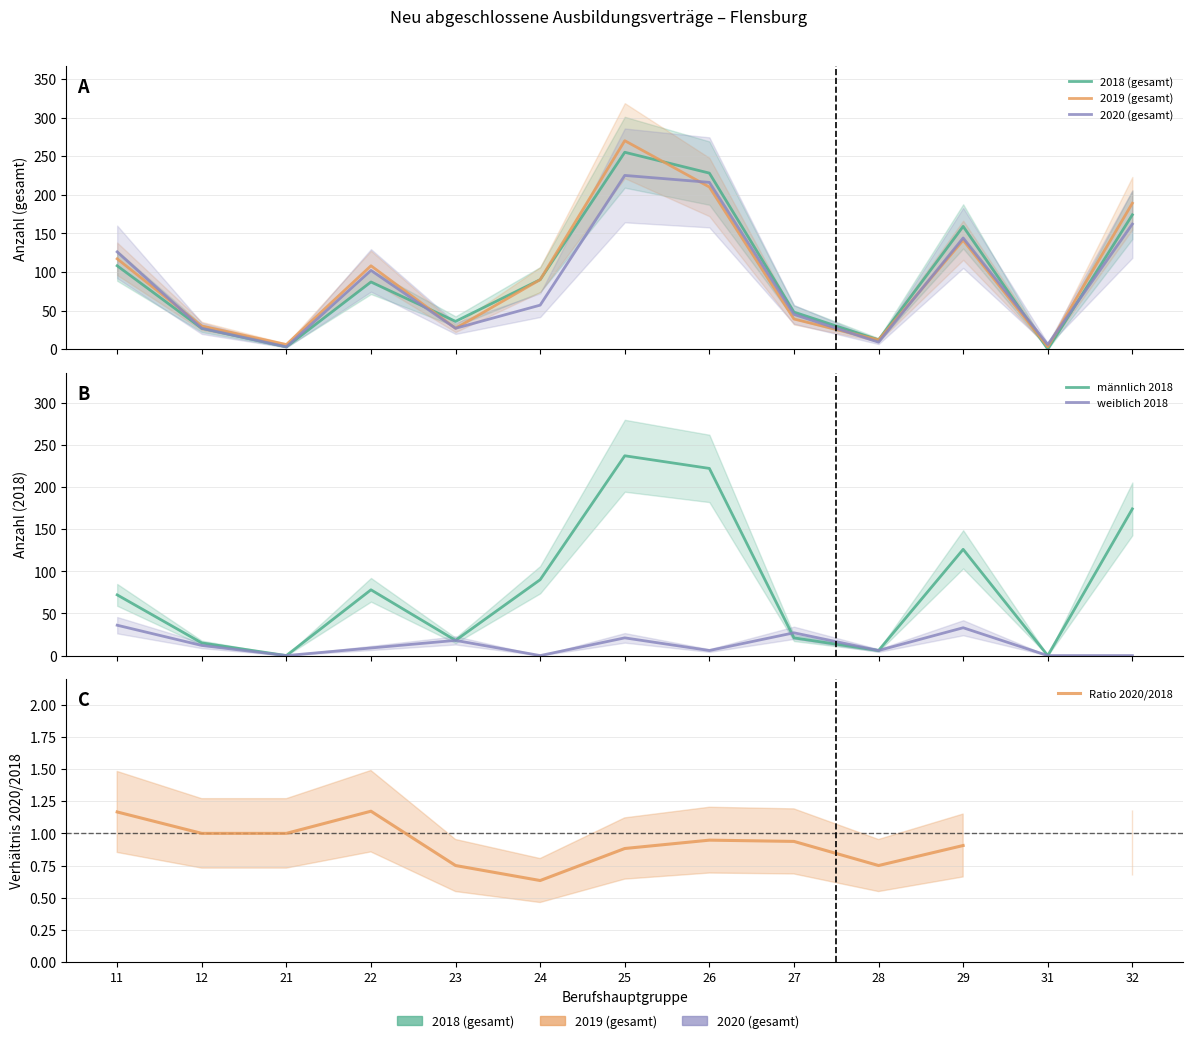

How many lines are shown in the chart?

6